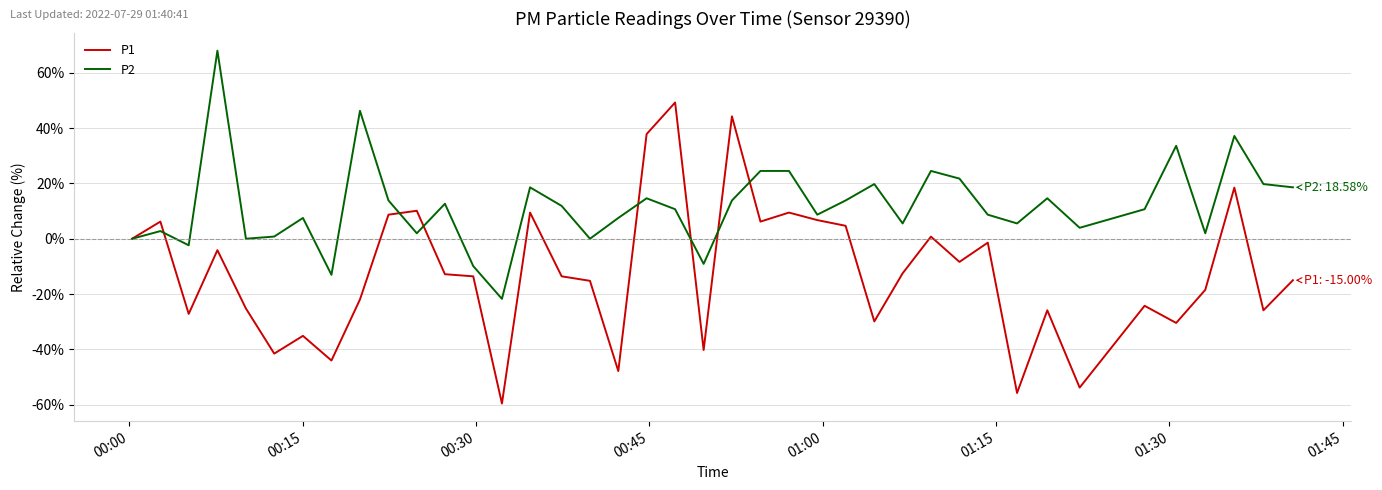

Rank the series by their maximum value, from lowest to highest.

P1, P2